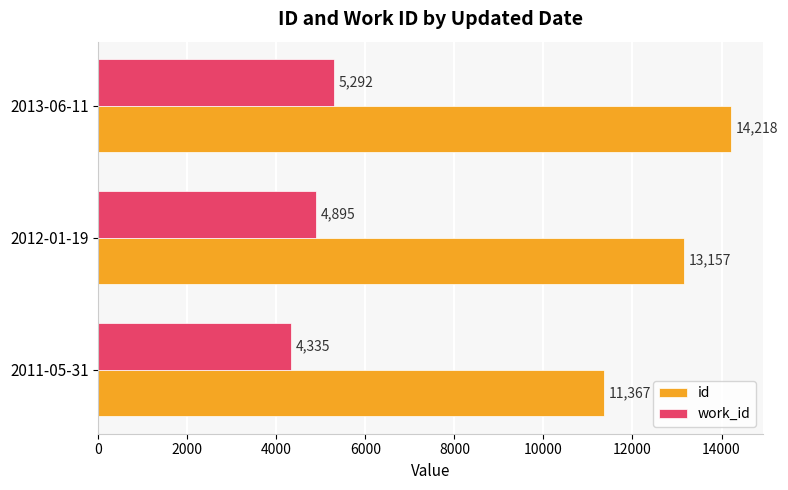

Is the value of id at 2012-01-19 greater than the value of work_id at 2011-05-31?

Yes